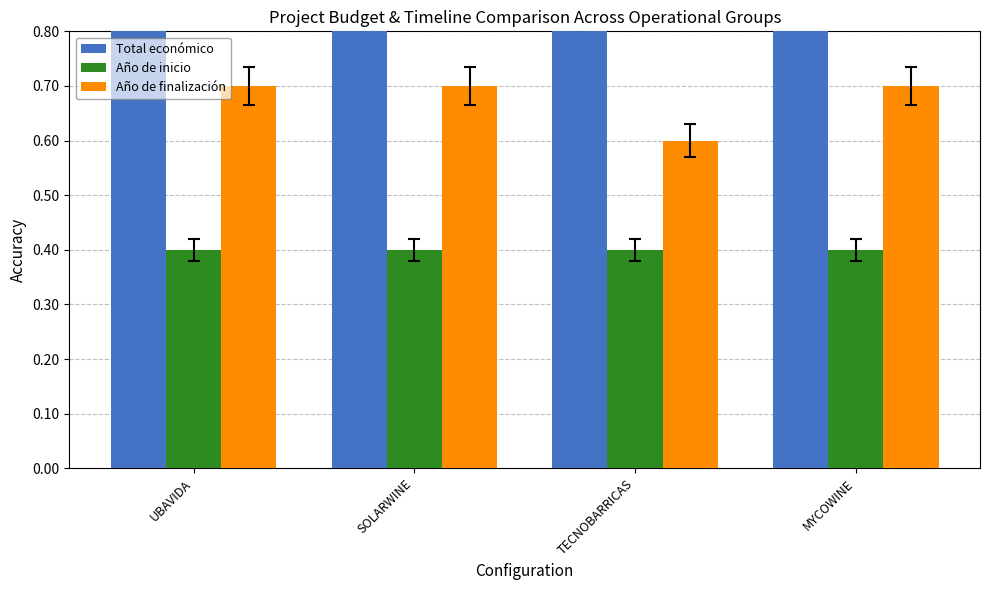

List the labels in order of Año de inicio value, smallest first.

UBAVIDA, SOLARWINE, TECNOBARRICAS, MYCOWINE